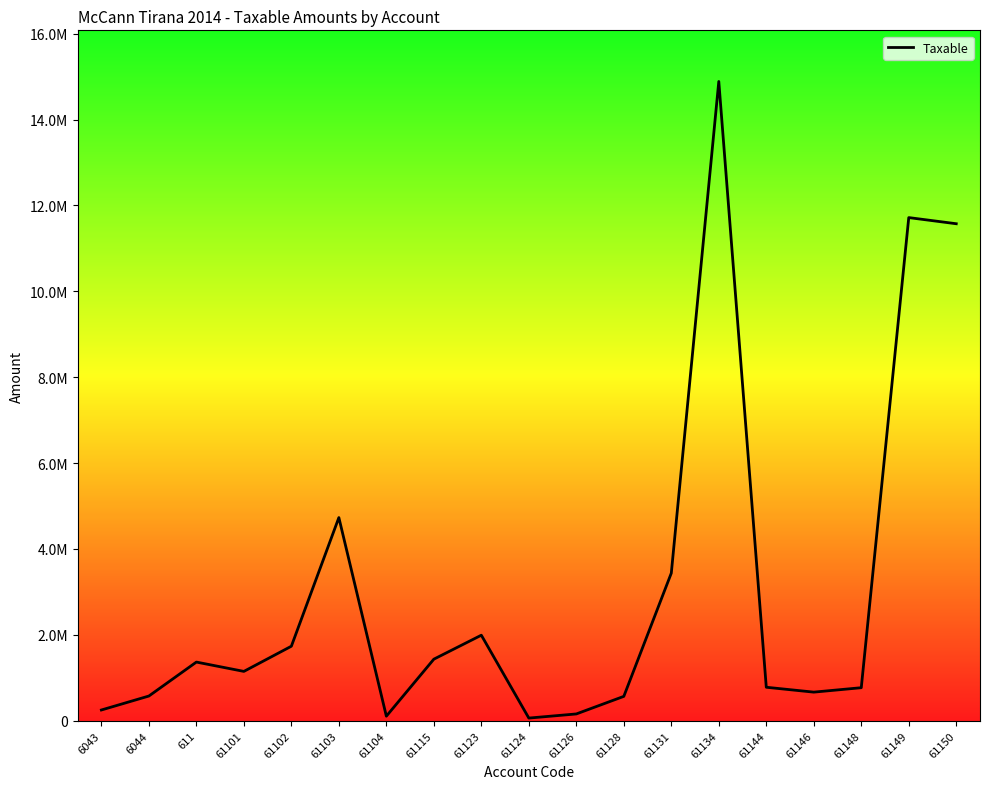

What is the maximum value shown in the chart?

14887859.8